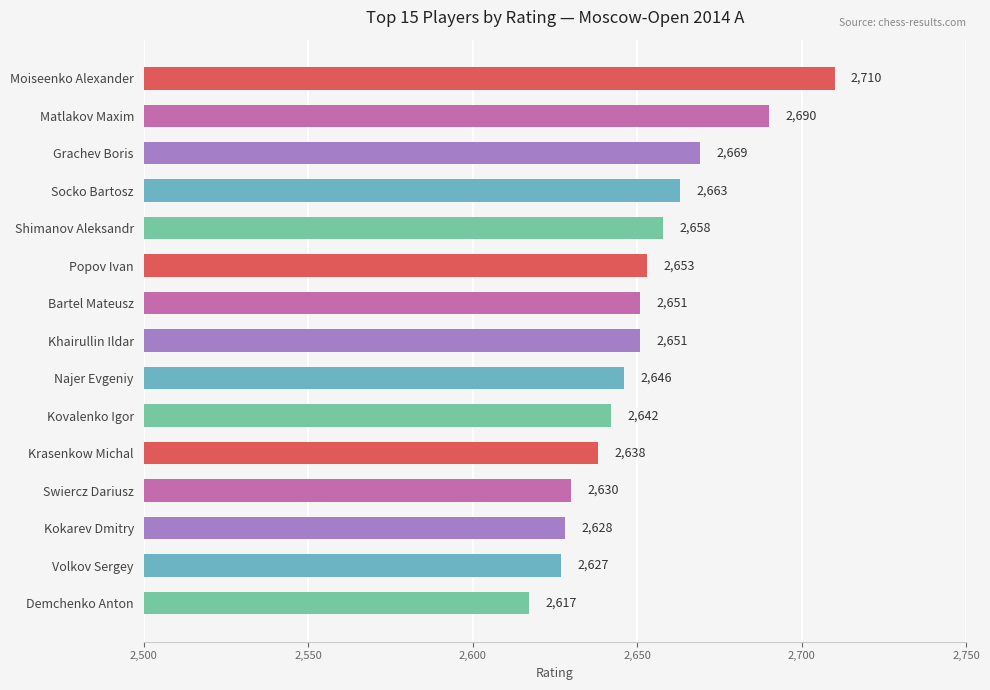

What is the maximum value shown in the chart?

2710